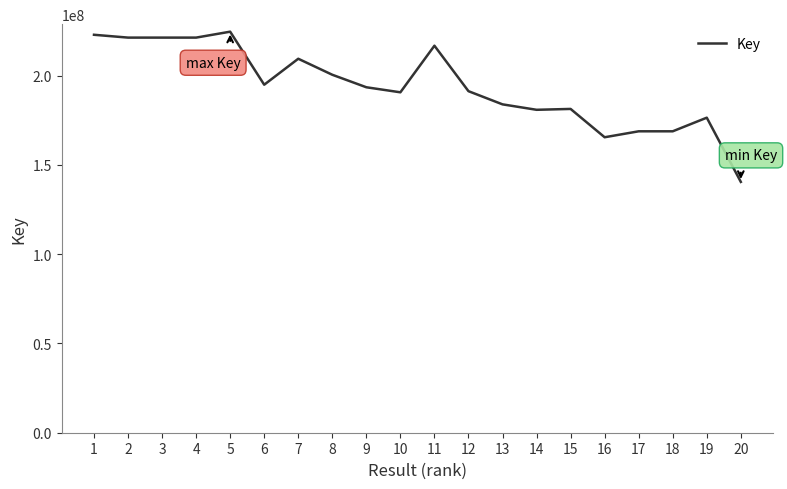

How many categories are shown in the chart?

20